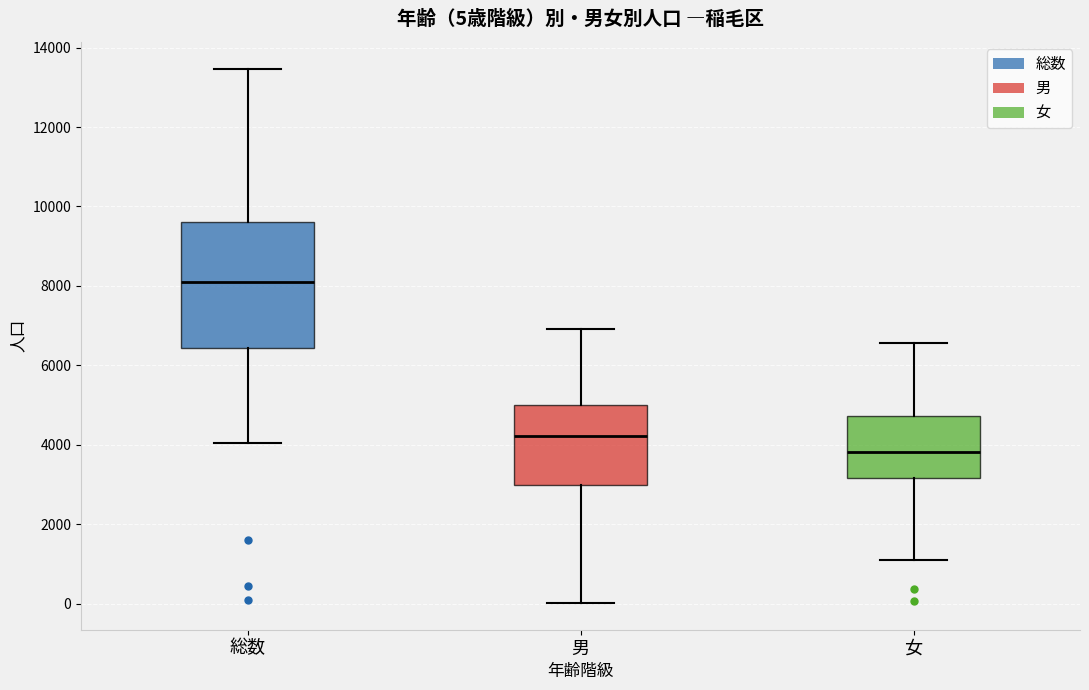

Comparing the boxes themselves (not the whiskers), which one is the tallest?

総数